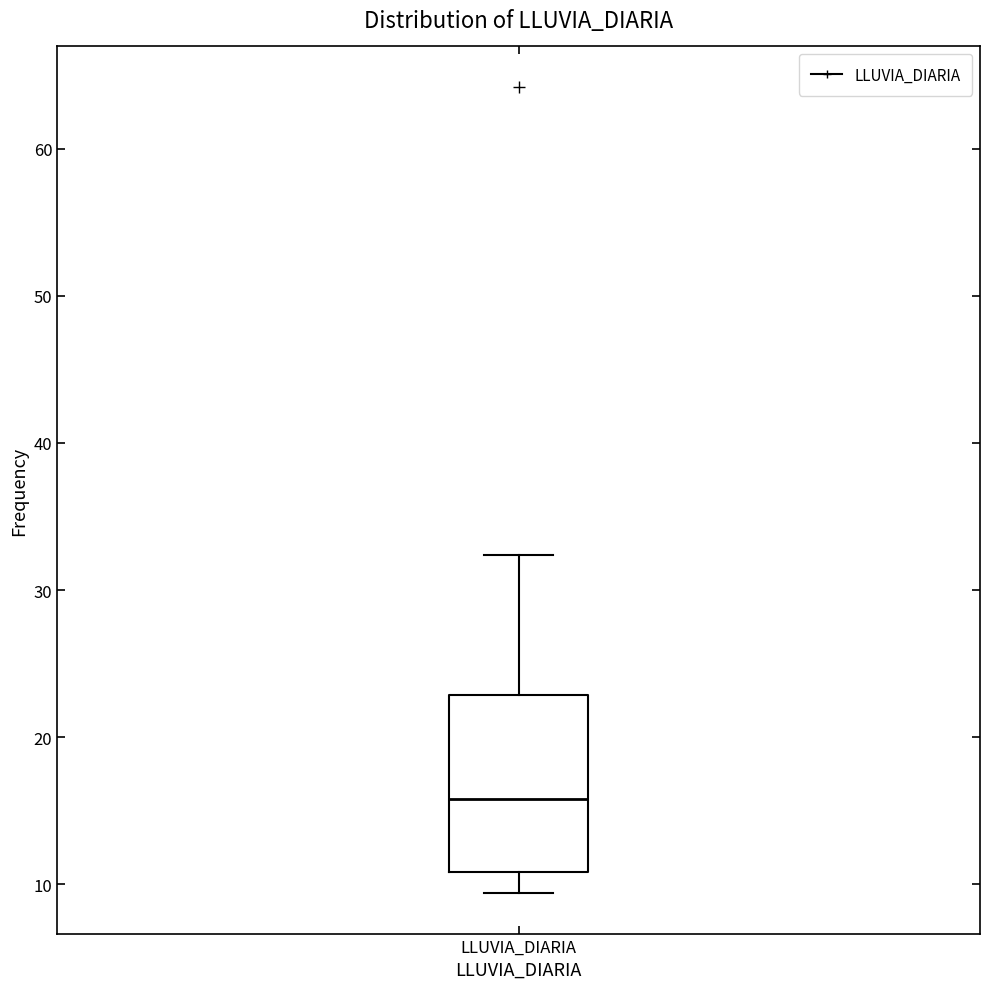

Transcribe this box plot: give where the median line is, the range the box spans, and where the two whiskers end, as read against the y-axis. The values are not printed on the chart, so give them approximately, as read against the axis.

median 16, box 11 to 23, whiskers 9 to 32